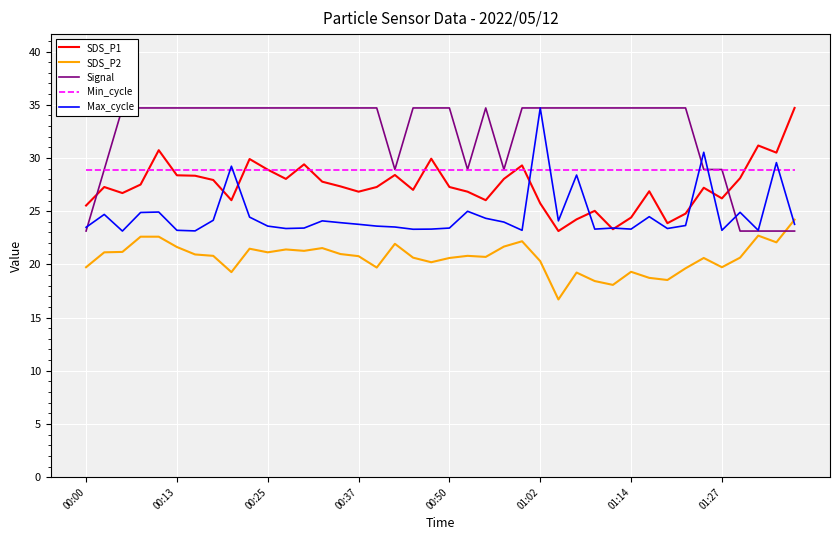

Between 16 and 34, which series saw the biggest shift?

Max_cycle